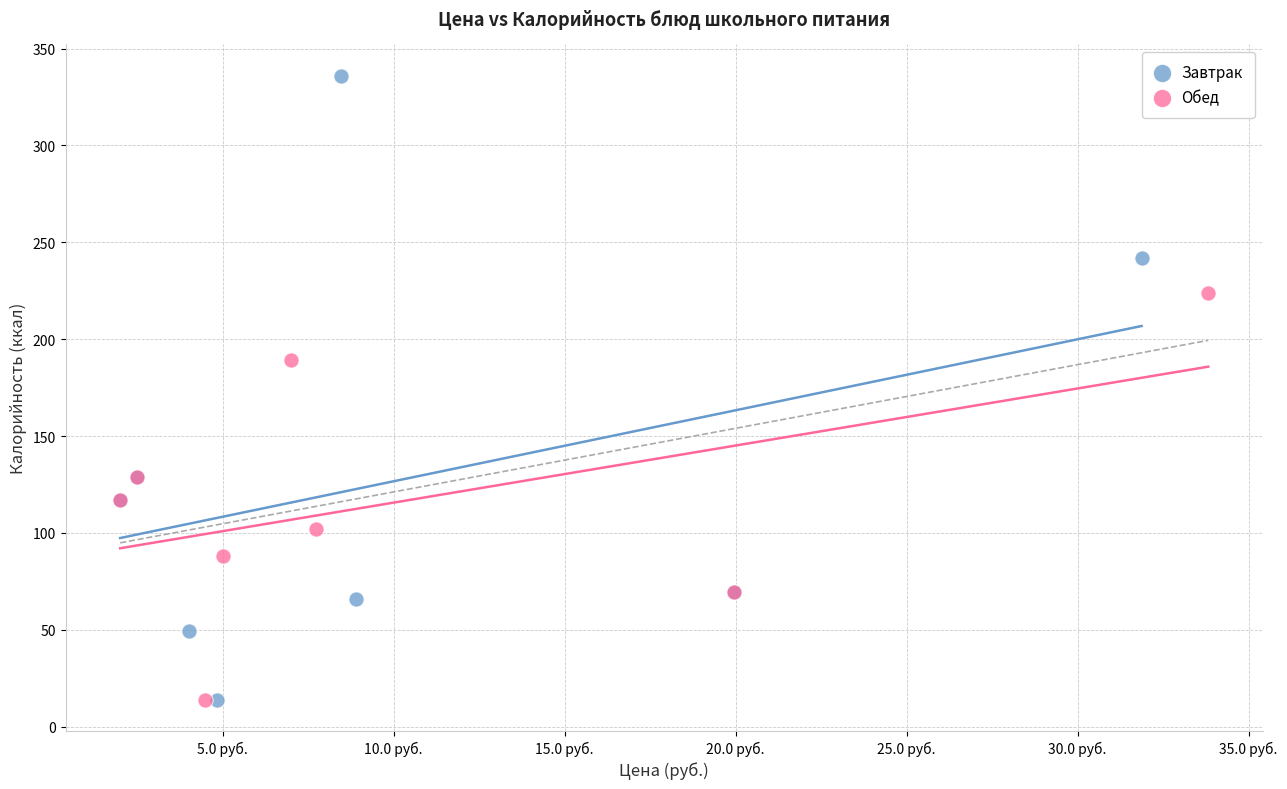

Which series has the largest Y range (max minus min)?

Завтрак